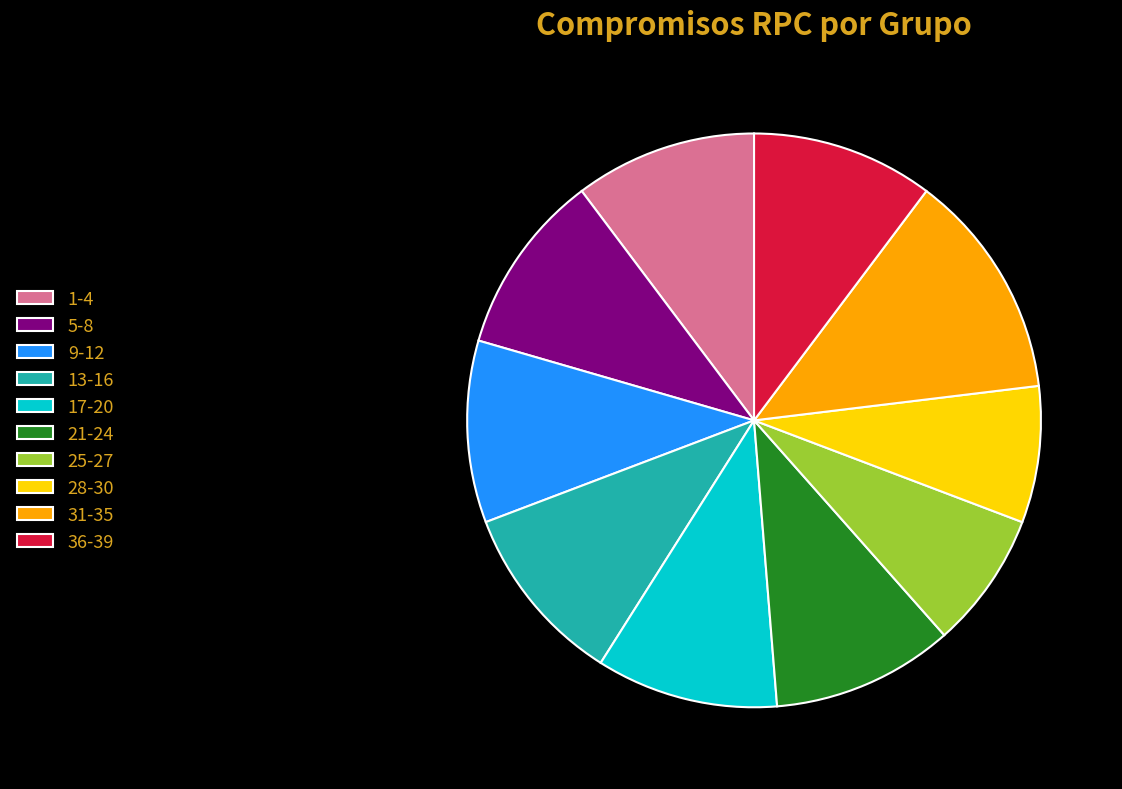

Count the number of slices in the pie.

10